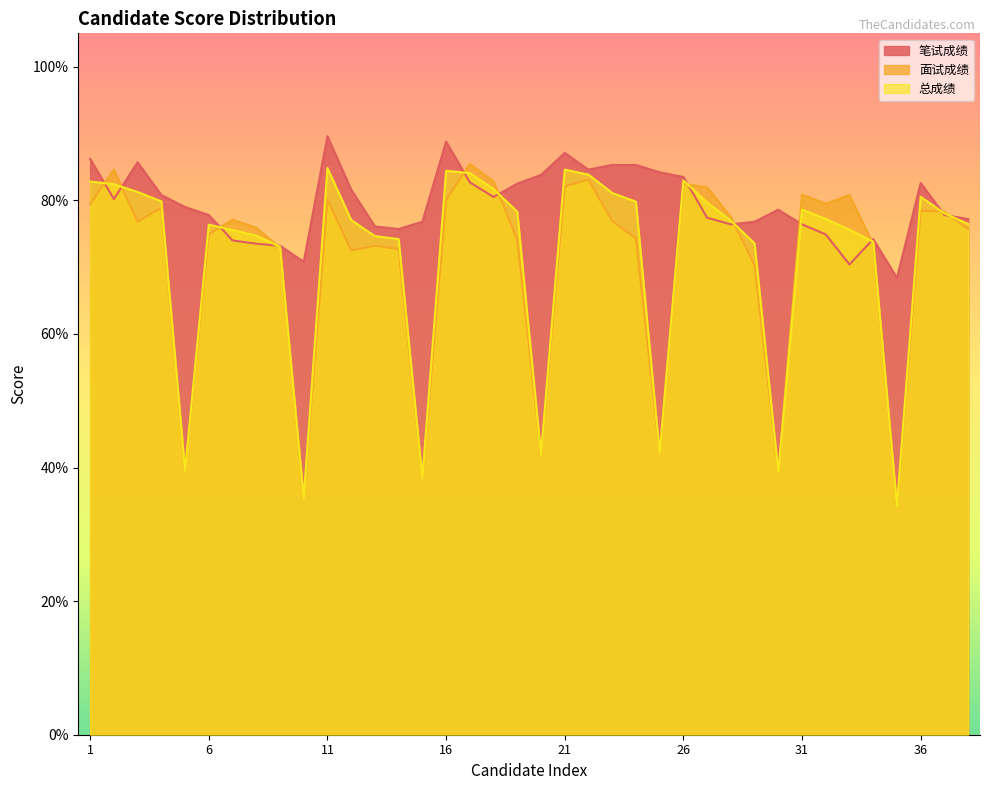

Reading left to right, extract all data points from this chart.

笔试成绩: 86.2	80.2	85.7	80.8	79.0	77.8	74.0	73.5	73.2	70.8	89.6	81.6	76.1	75.7	76.8	88.8	82.7	80.5	82.5	83.8	87.1	84.6	85.3	85.3	84.2	83.5	77.4	76.4	76.8	78.6	76.4	74.9	70.4	74.2	68.4	82.6	77.8	77.2
面试成绩: 79.5	84.6	76.8	78.9	39.5	74.9	77.1	75.9	72.9	35.4	80.1	72.5	73.2	72.7	38.4	80.0	85.5	82.8	74.1	41.9	82.1	83.1	76.9	74.3	42.1	82.5	82.0	77.5	70.3	39.3	80.8	79.5	80.8	73.4	34.2	78.5	78.3	75.7
总成绩: 82.8	82.4	81.2	79.8	39.5	76.3	75.5	74.7	73.0	35.4	84.8	77.0	74.7	74.2	38.4	84.4	84.1	81.7	78.3	41.9	84.6	83.8	81.1	79.8	42.1	83.0	79.7	77.0	73.5	39.3	78.6	77.2	75.6	73.8	34.2	80.5	78.0	76.5